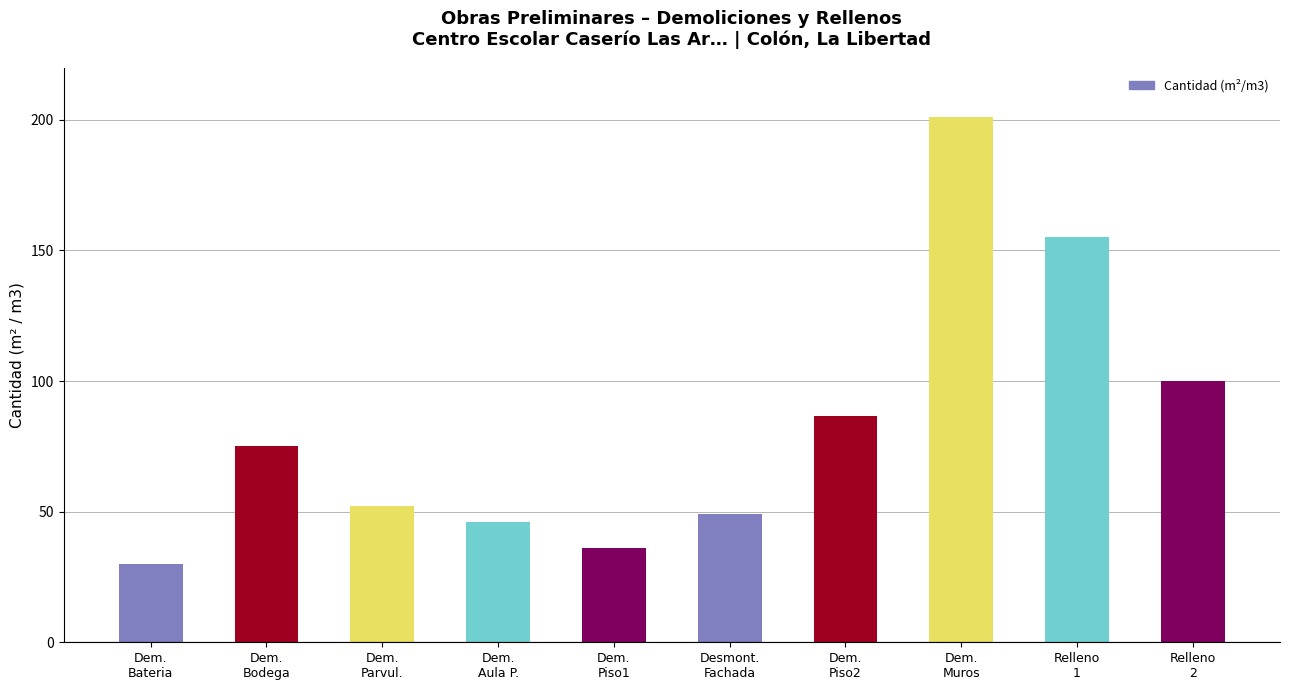

What position from the right is Dem.
Piso1?

6